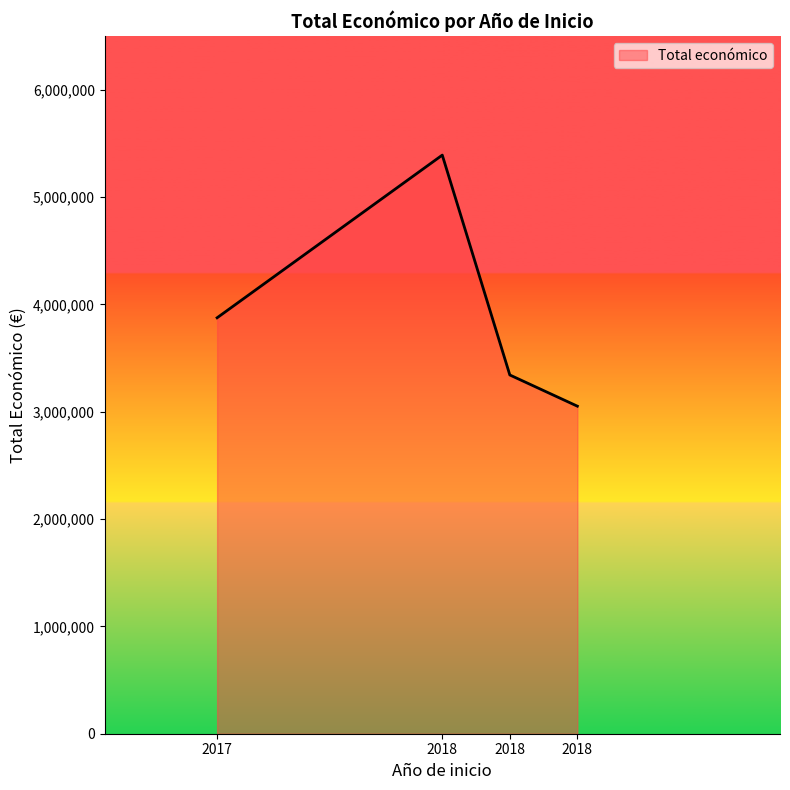

Reading left to right, what are all the values shown in this chart?

3875118	5390598	3342252	3051573